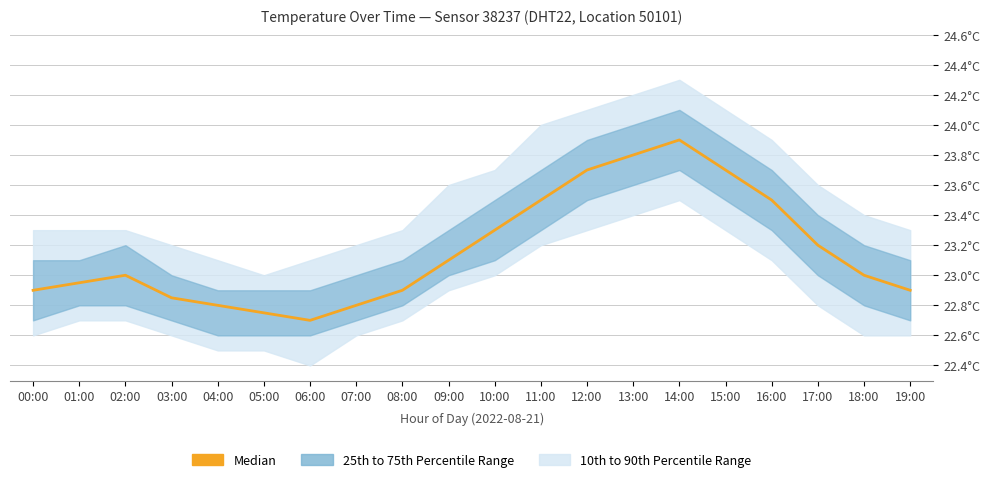

What is the label of the 20th point from the left?

19:00